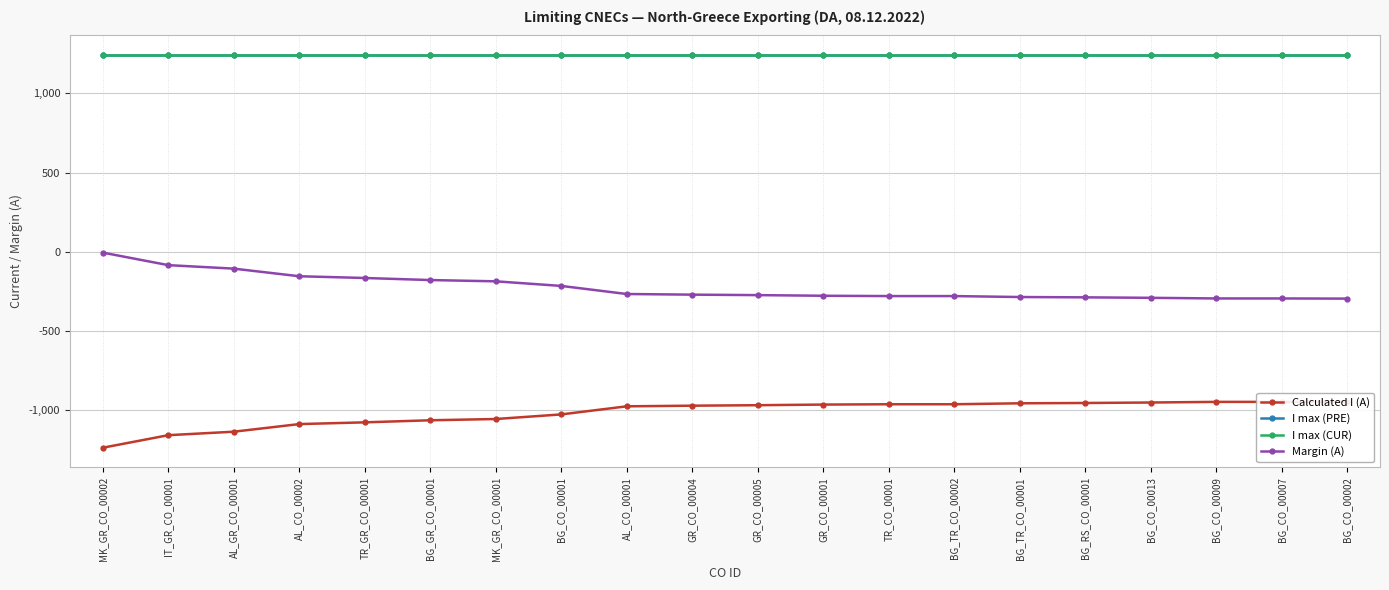

Where is I max (PRE) nearest to the value 1240?

MK_GR_CO_00002